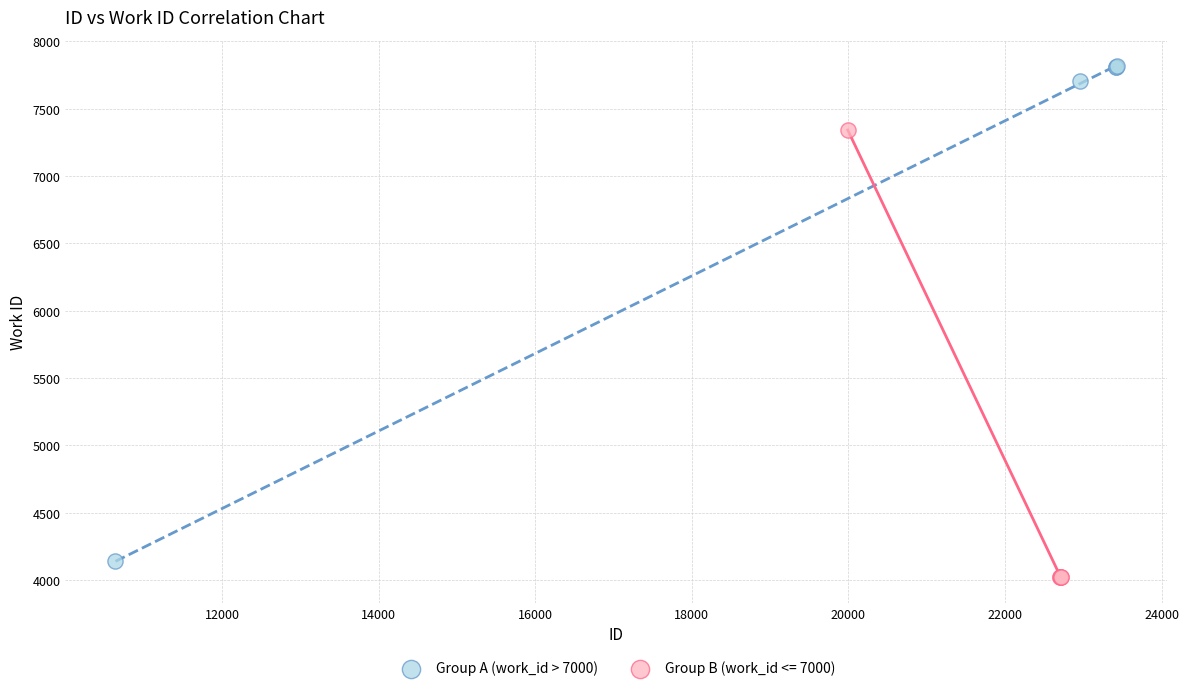

Which series has the widest spread of Y values?

Group A (work_id > 7000)